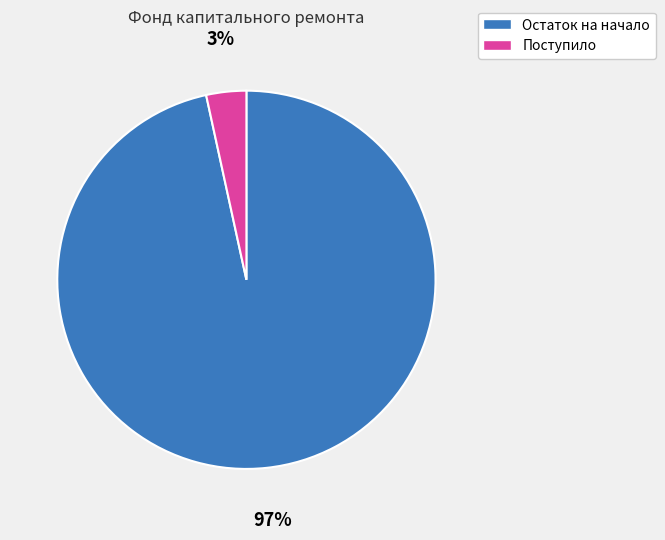

True or false: Остаток на начало accounts for 82% of the total.

False